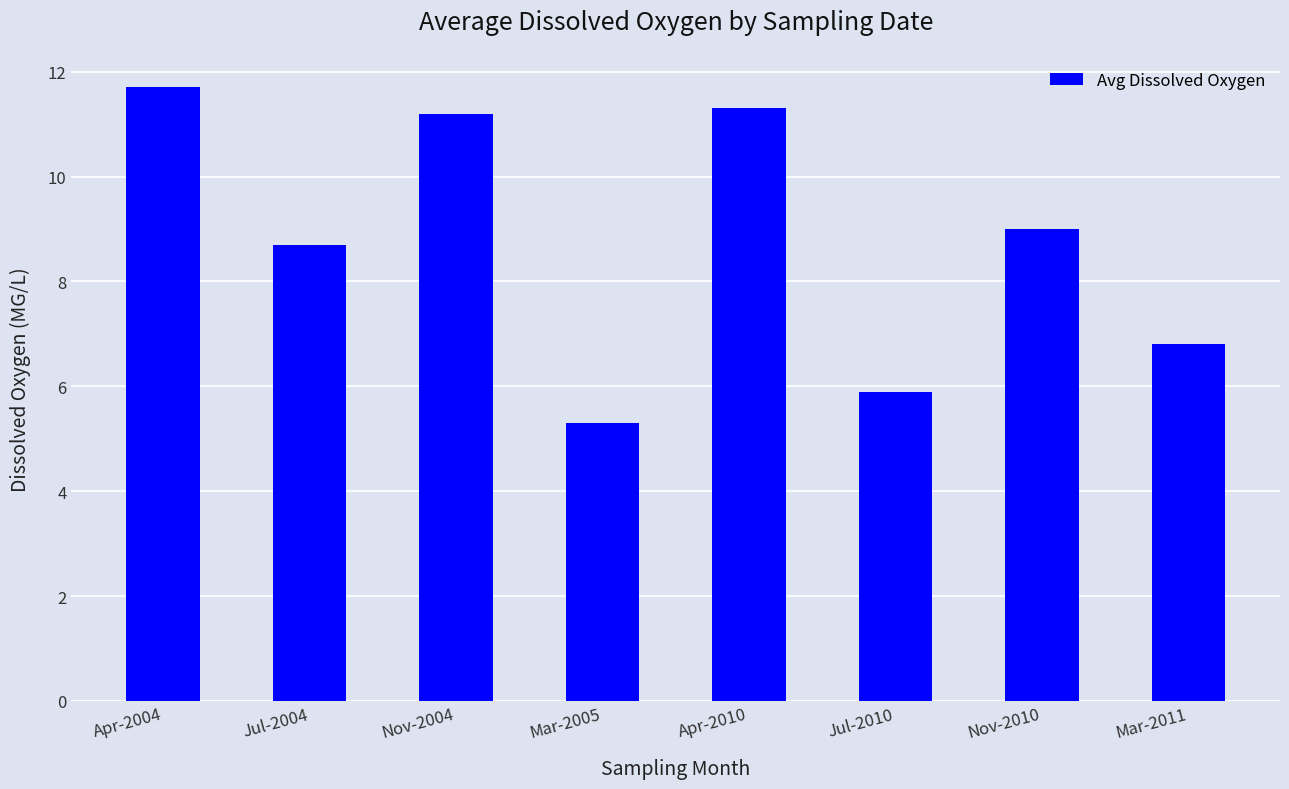

Reading right to left, what are all the values shown in this chart?

Mar-2011=6.8	Nov-2010=9.0	Jul-2010=5.9	Apr-2010=11.3	Mar-2005=5.3	Nov-2004=11.2	Jul-2004=8.7	Apr-2004=11.7